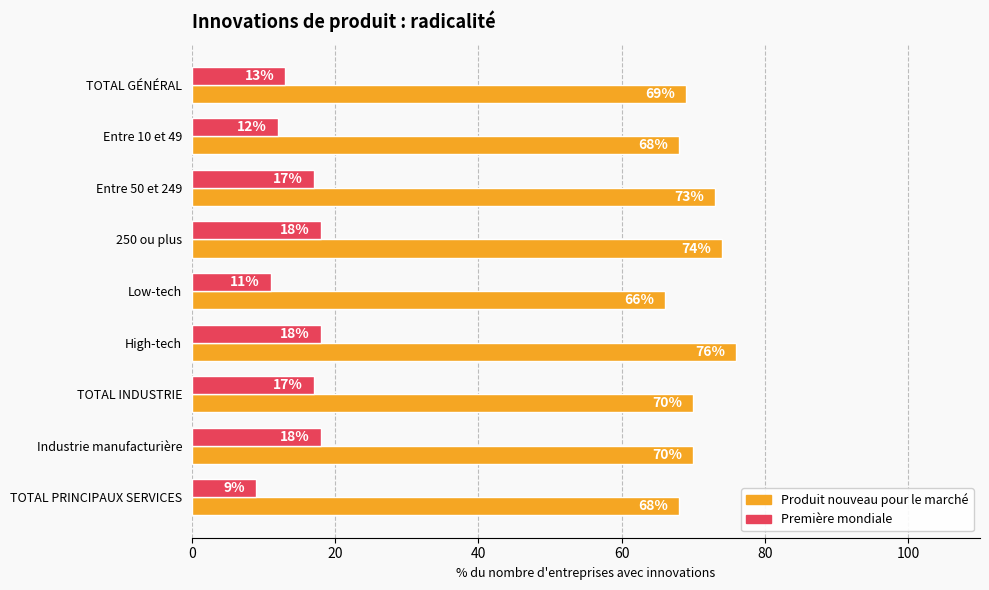

What is the sum of all Produit nouveau pour le marché values?

634